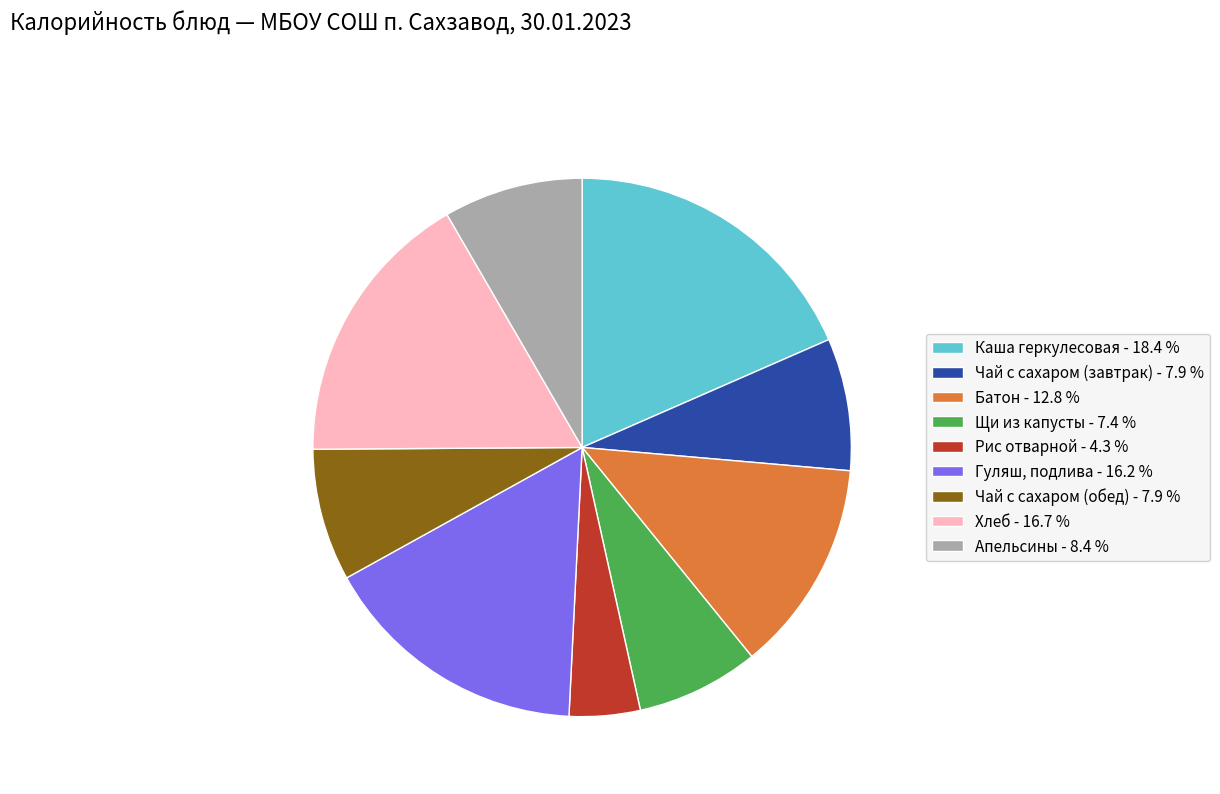

Is the sum of Чай с сахаром (обед) - 7.9 % and Хлеб - 16.7 % greater than half?

No